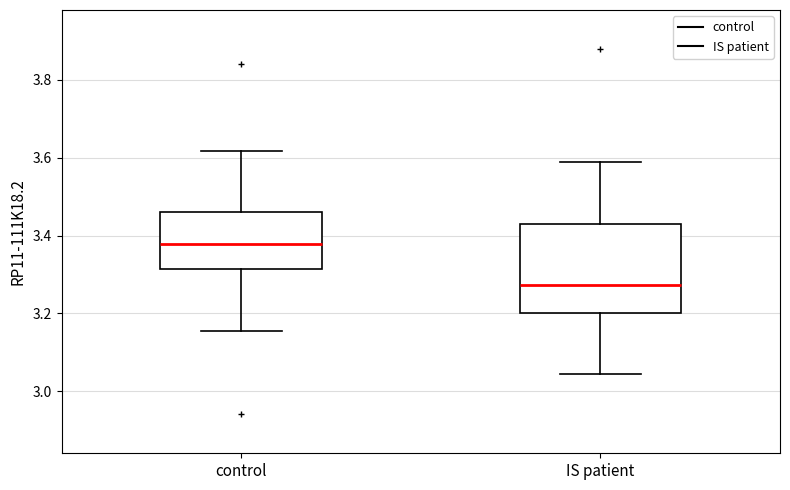

Reading left to right, read every box against the y-axis: the position of its median line, the range the box covers, and the ends of its whiskers. The values are not printed on the chart, so give them approximately, as read against the axis.

control: median 3.38, box 3.32 to 3.46, whiskers 3.16 to 3.62
IS patient: median 3.28, box 3.20 to 3.42, whiskers 3.04 to 3.58